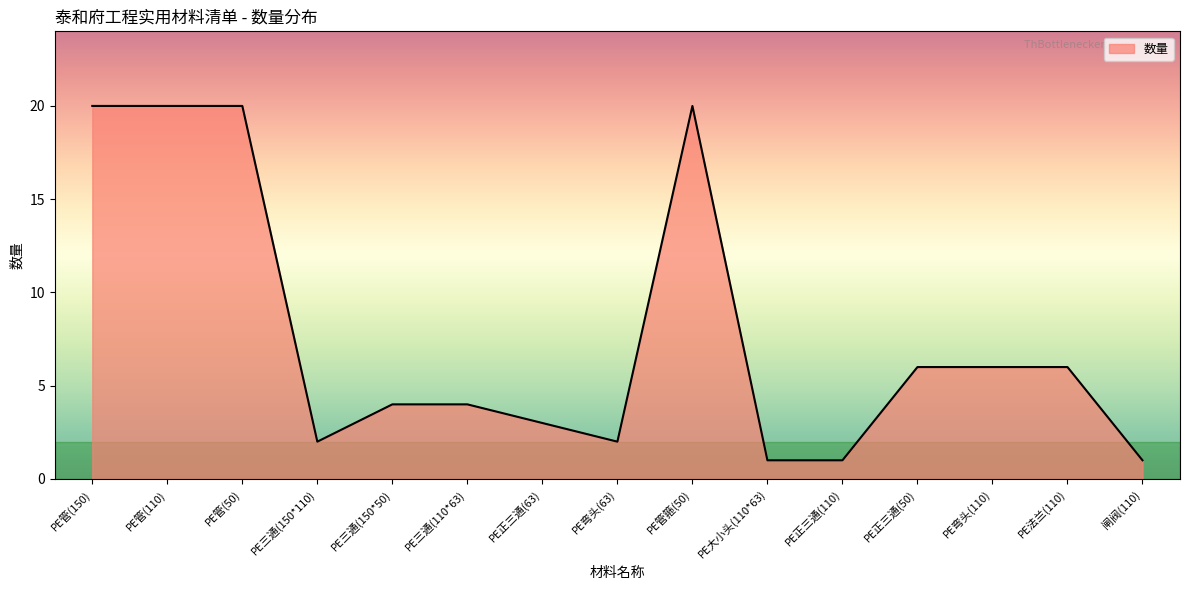

What is the value of the 5th point from the left?

4